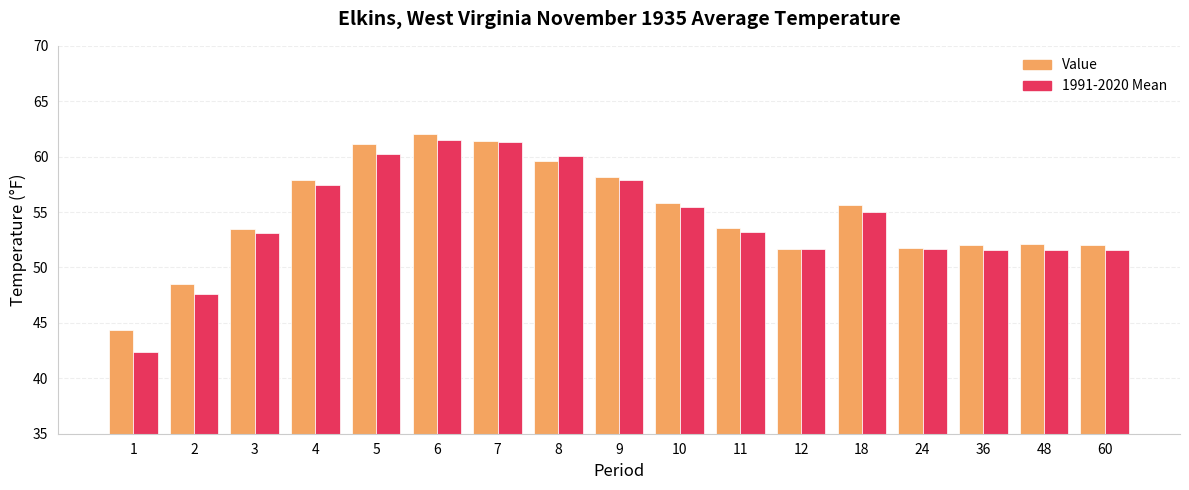

What are all the series names shown in the legend?

Value, 1991-2020 Mean